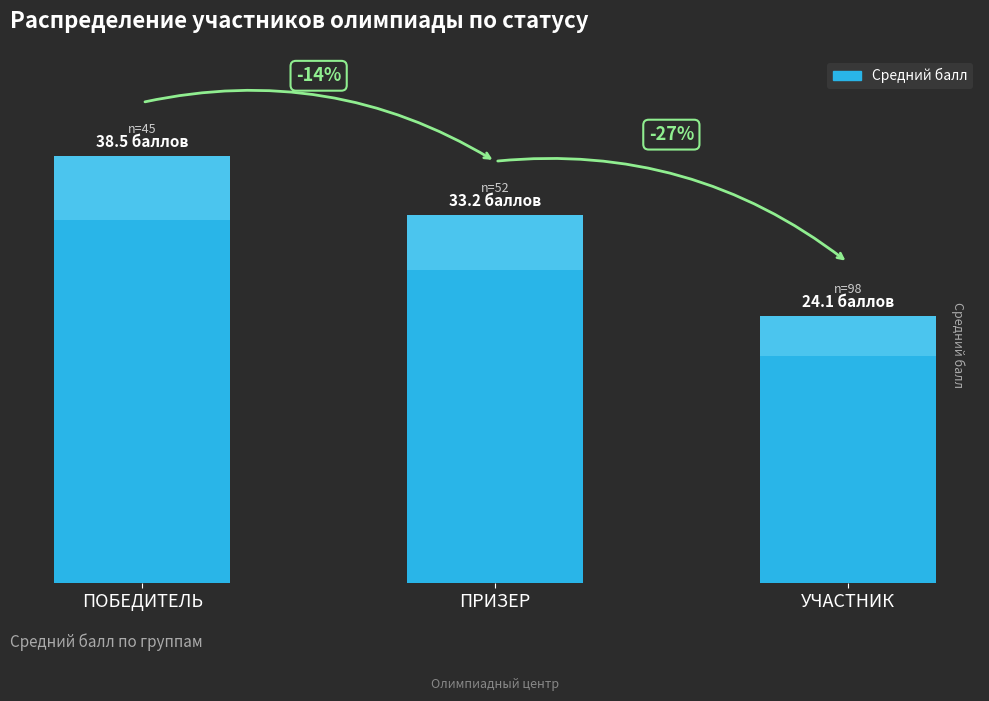

Reading left to right, extract all data points from this chart.

38.5	33.2	24.1